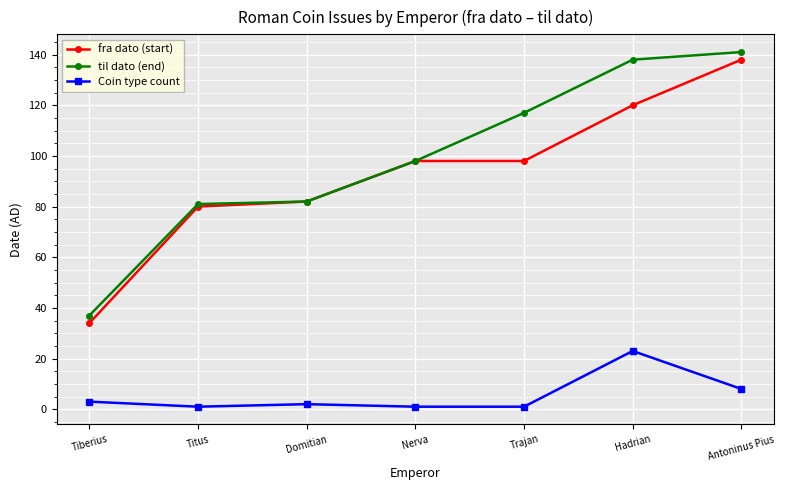

What is the label of the 2nd point from the left?

Titus